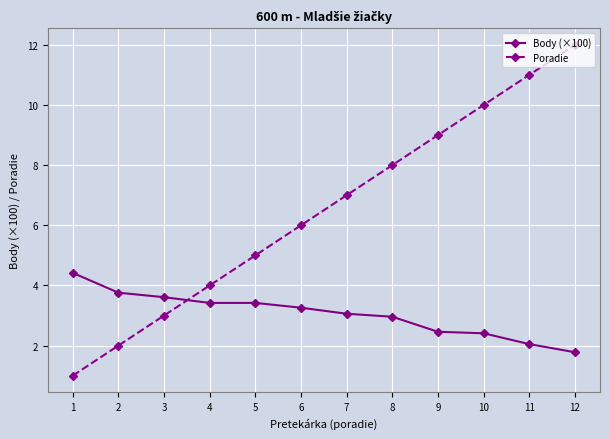

The value of Body (×100) at 5 is 1.3. True or false?

False